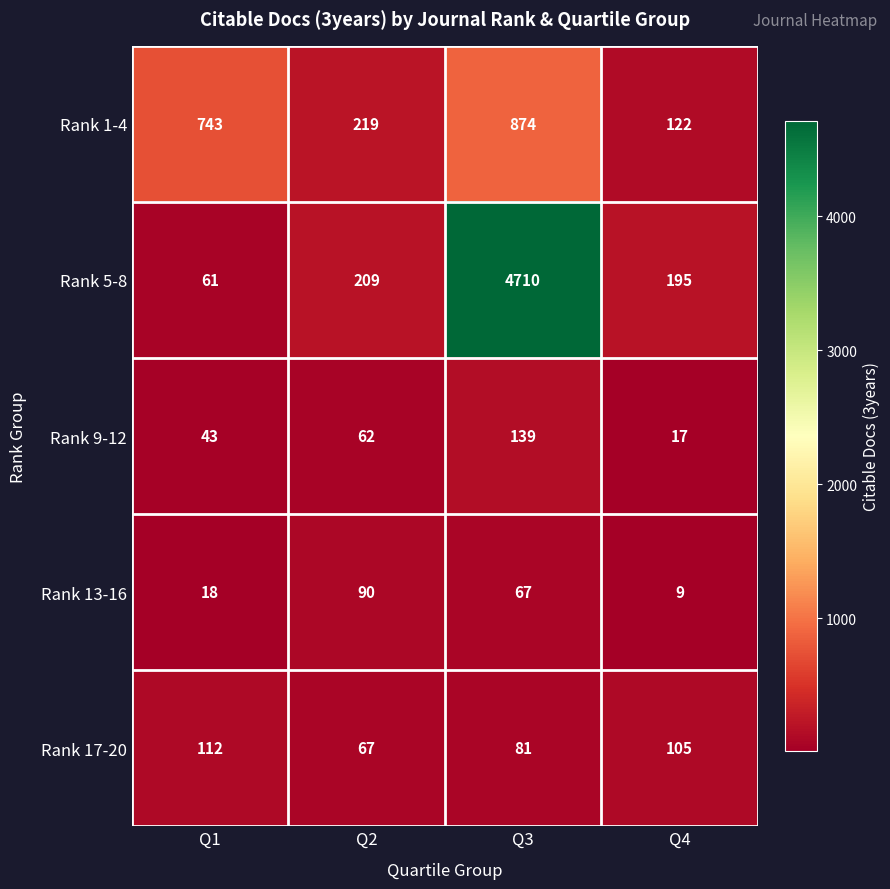

What is the smallest value displayed?

9